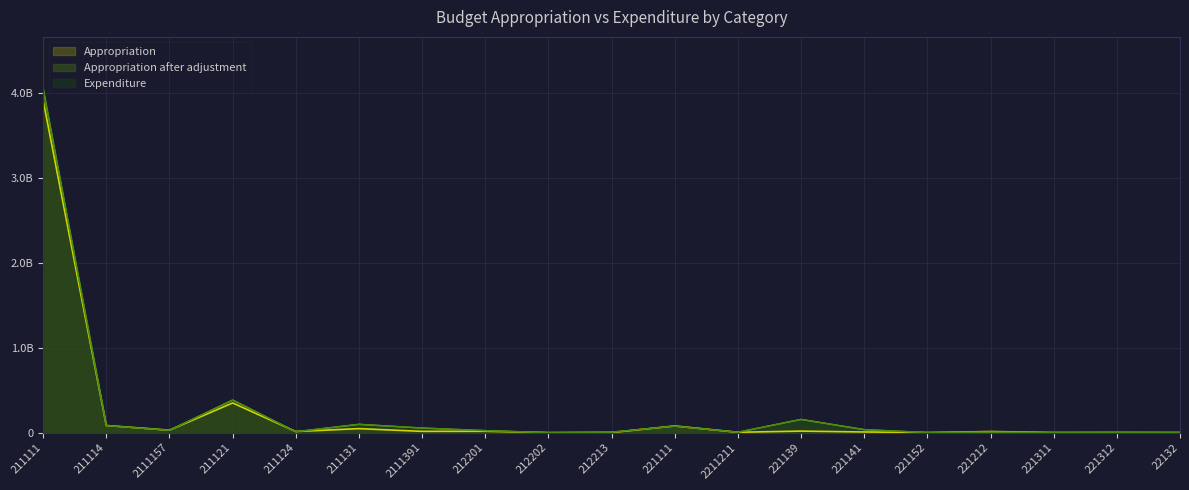

At which category does the chart reach its peak across all series?

211111